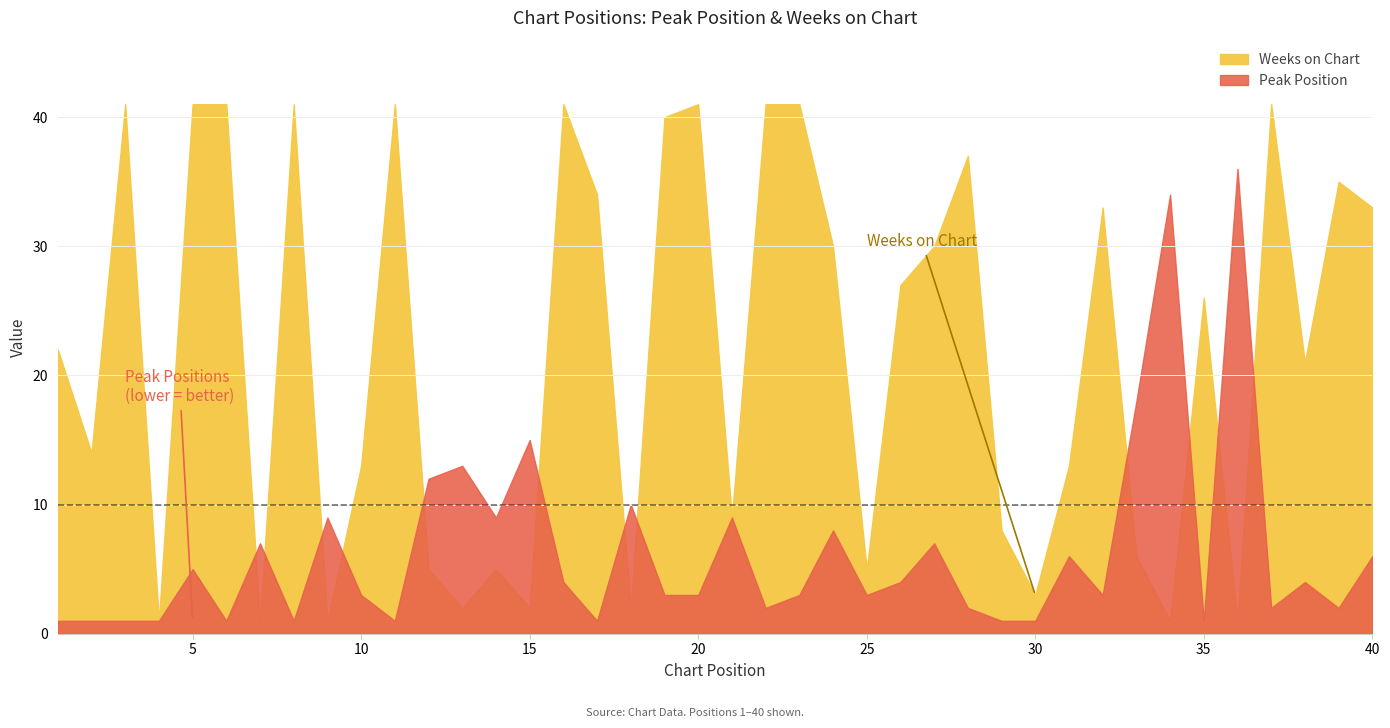

How many interior local peaks does the Weeks on Chart series have?

11